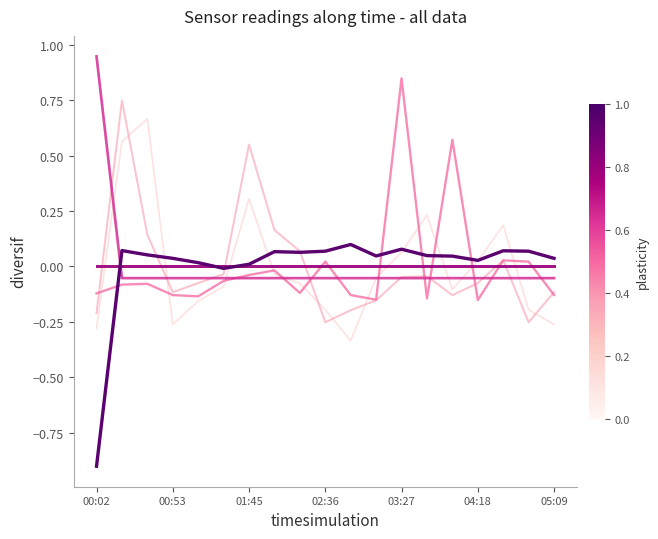

What is the smallest value displayed?

-0.9